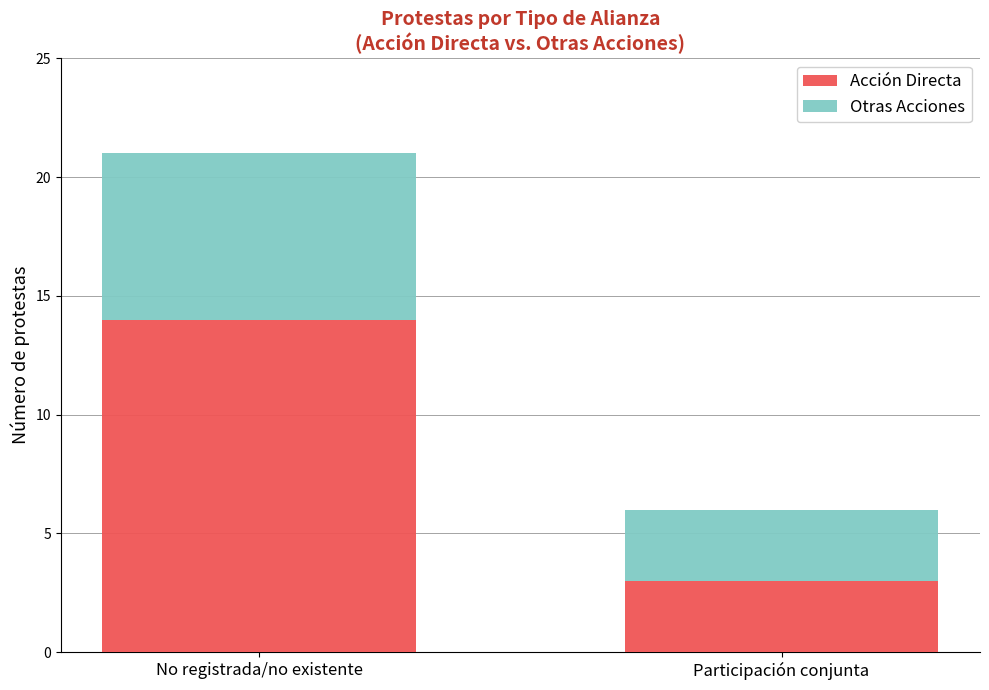

What is the maximum value for Acción Directa?

14